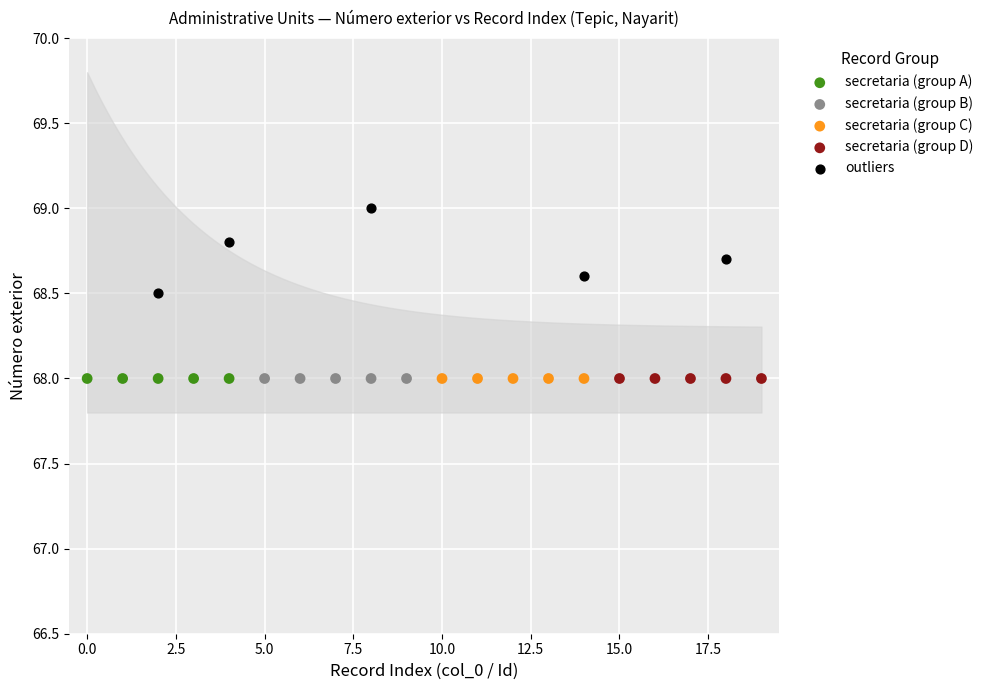

Which series contains the highest Y value?

outliers